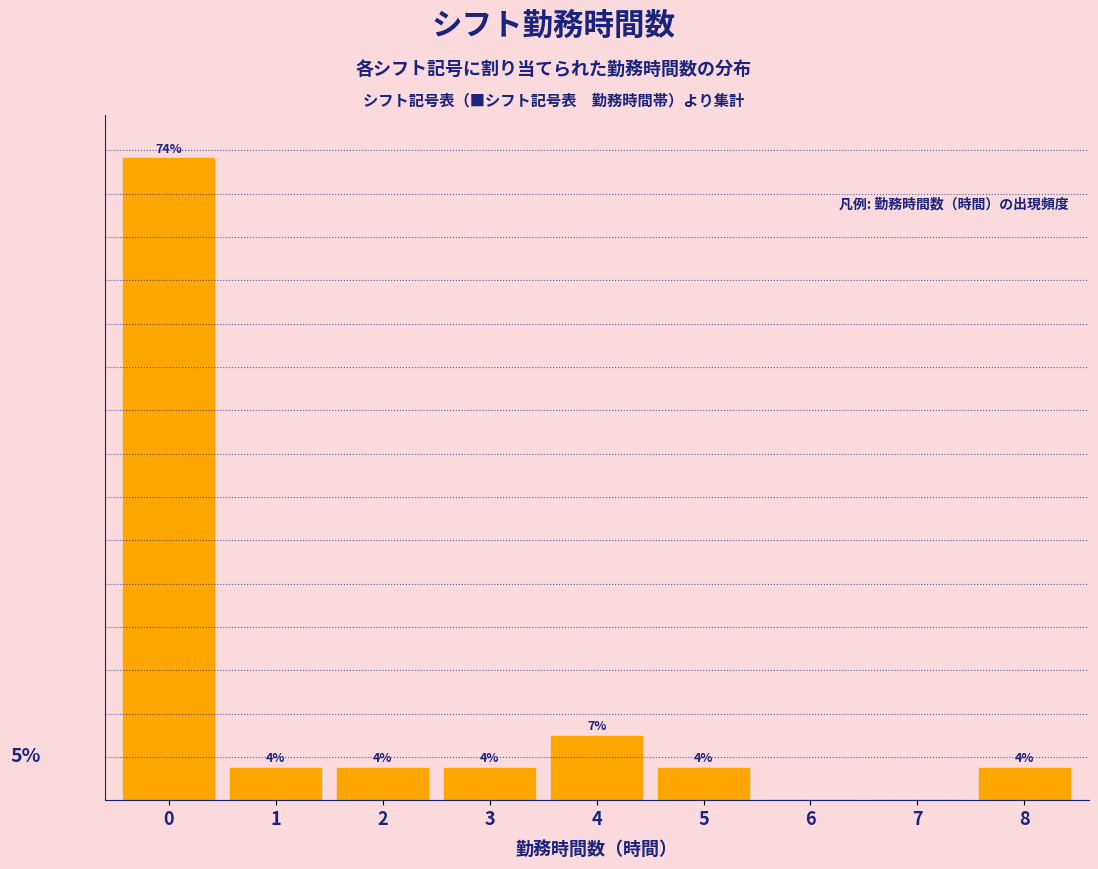

Are the bars horizontal?

No